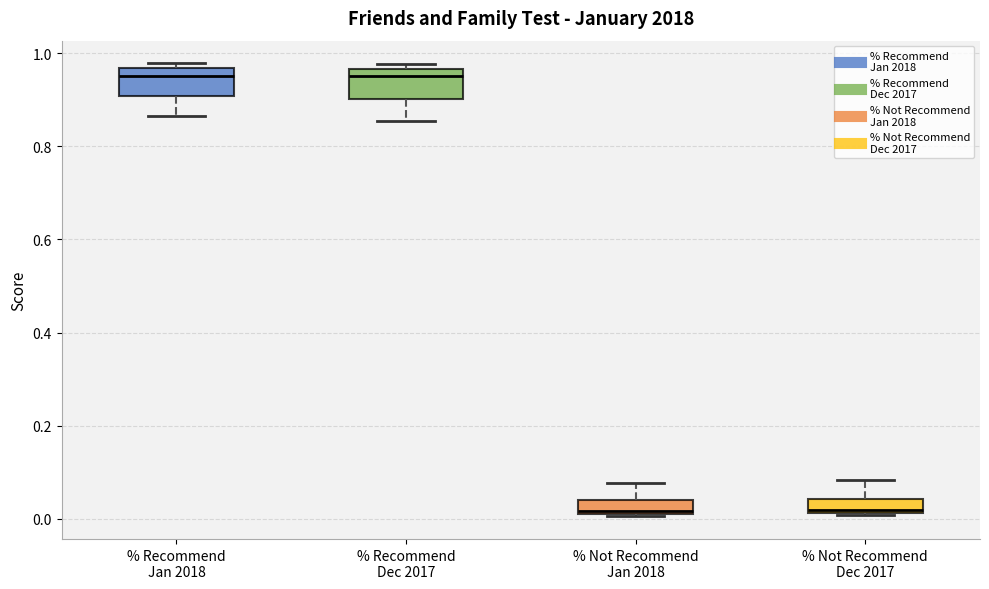

Where is the upper edge of the box for % Recommend Jan 2018 on the y-axis? The values are not printed on the chart, so give them approximately, as read against the axis.

0.96